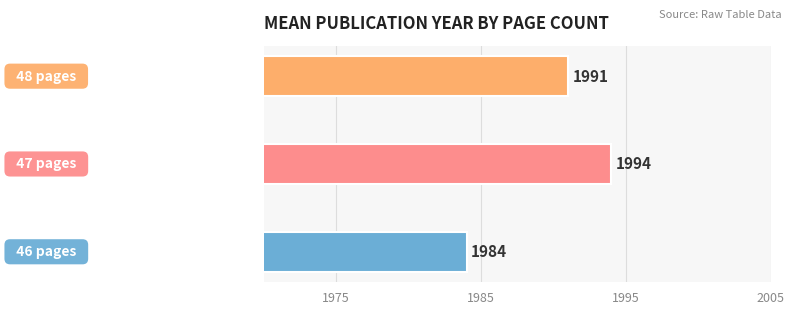

What is the sum of all values?

5969